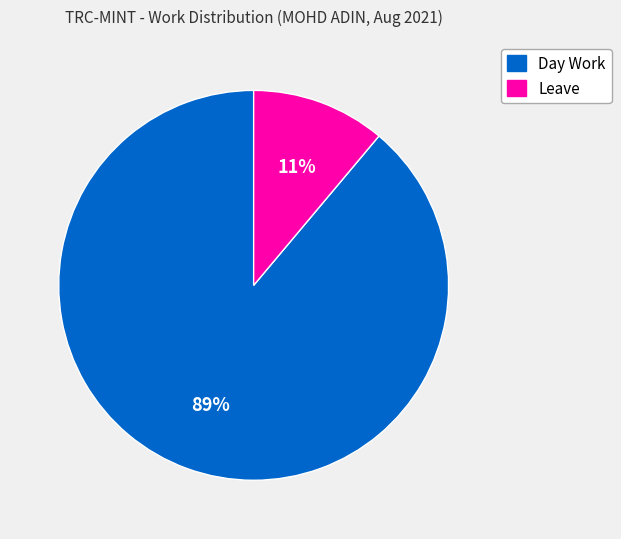

What percentage is the Leave slice, to the nearest percent?

11%